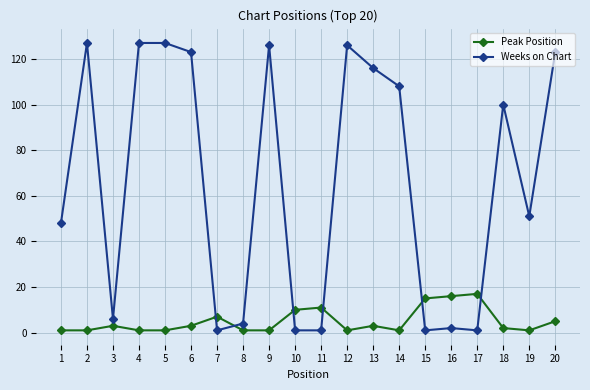

Rank the series by their average value, from highest to lowest.

Weeks on Chart, Peak Position